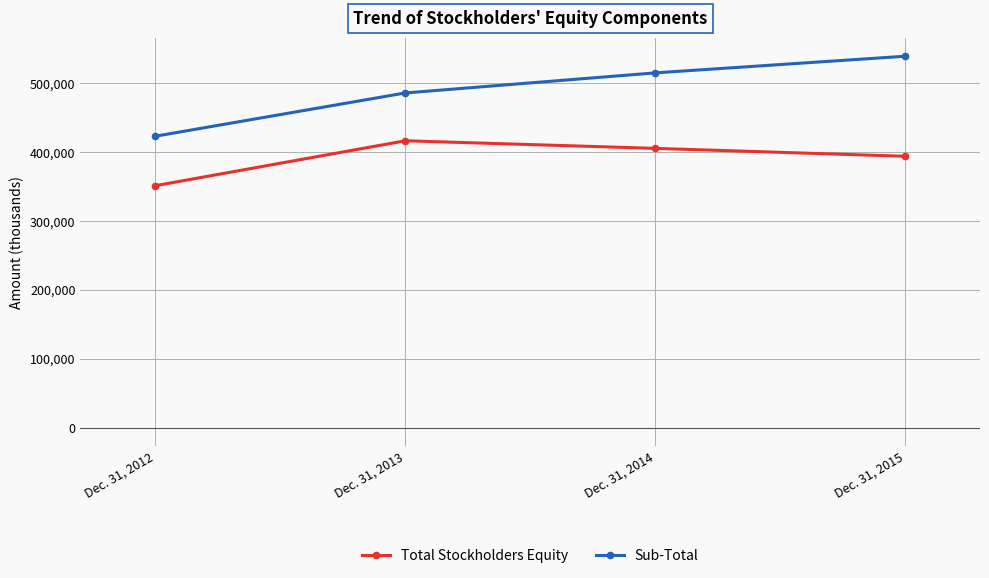

What is the average value of the Sub-Total series?

490886